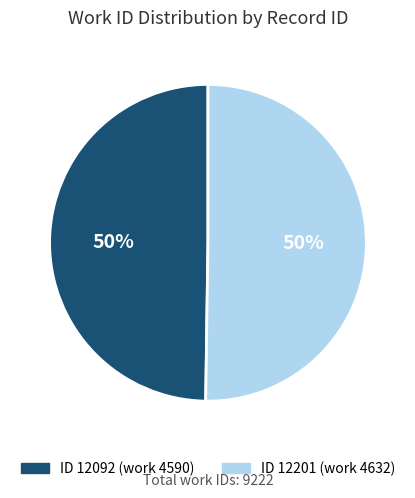

To the nearest percent, what is the average slice percentage?

50%